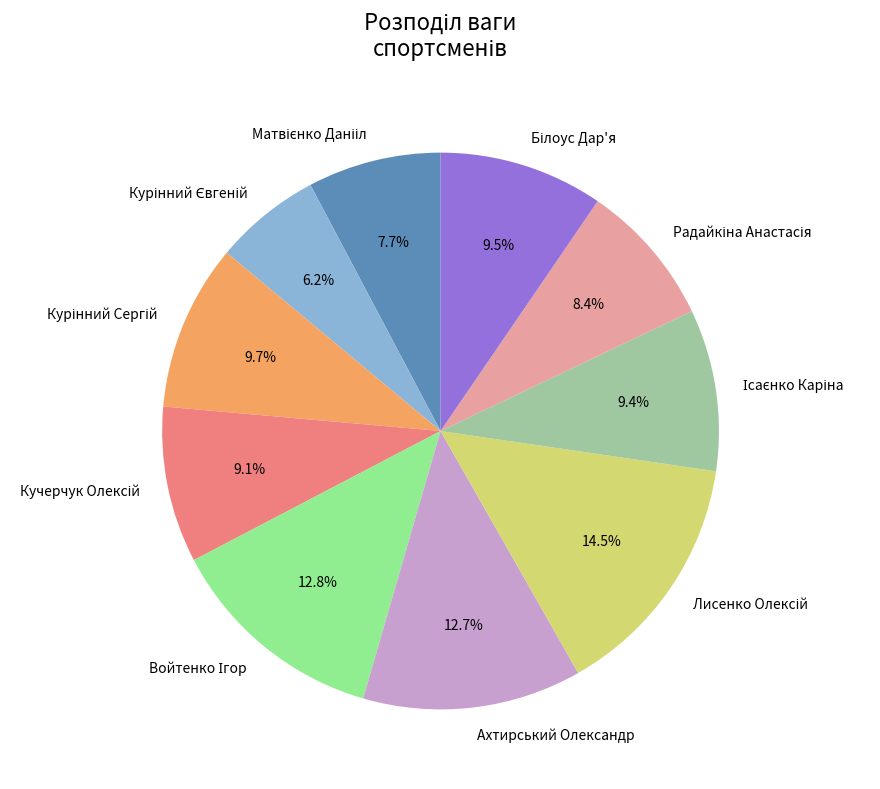

Does any single category account for the majority?

No